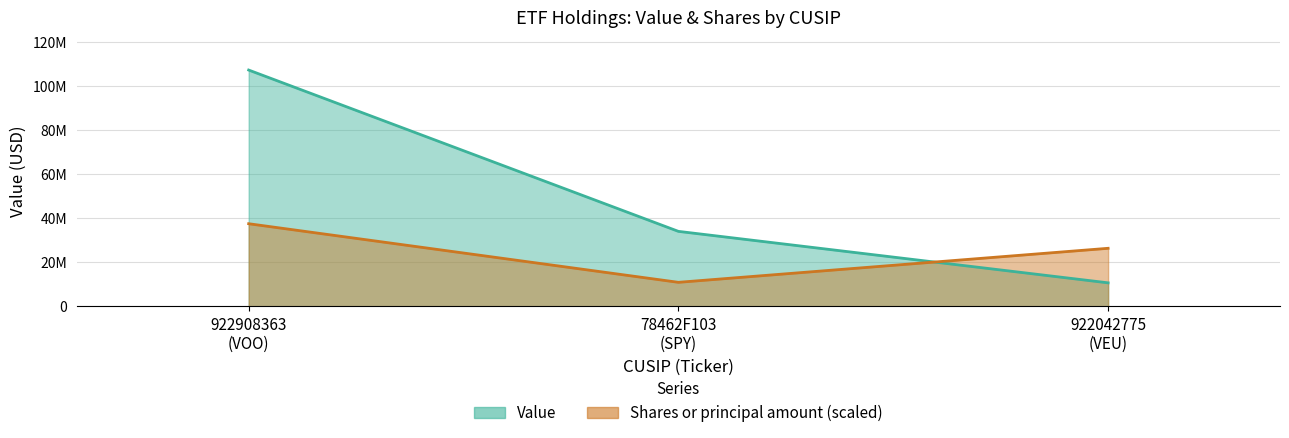

What is the difference between the Shares or principal amount values at 922908363 (VOO) and 78462F103 (SPY)?

26563666.8